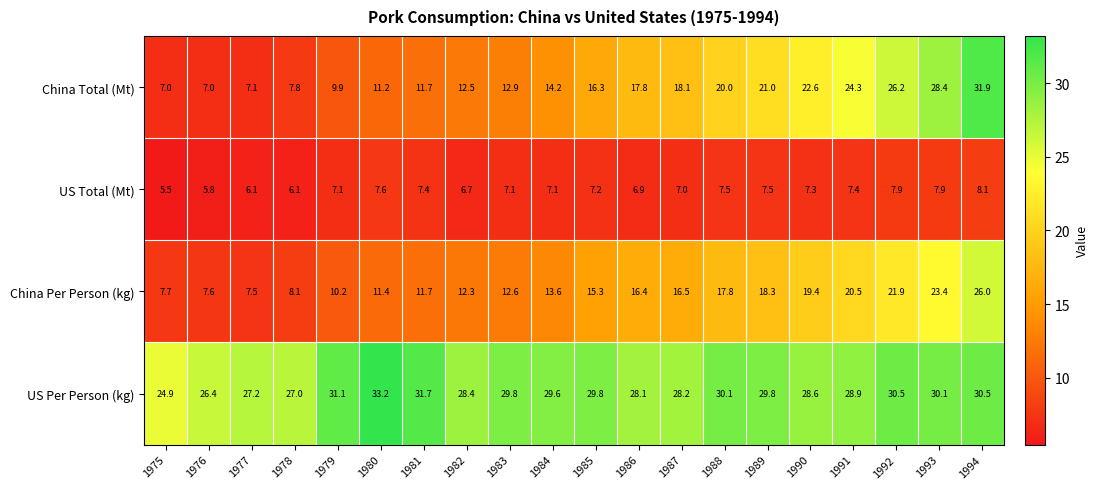

At how many categories does at least one series exceed 13?

20